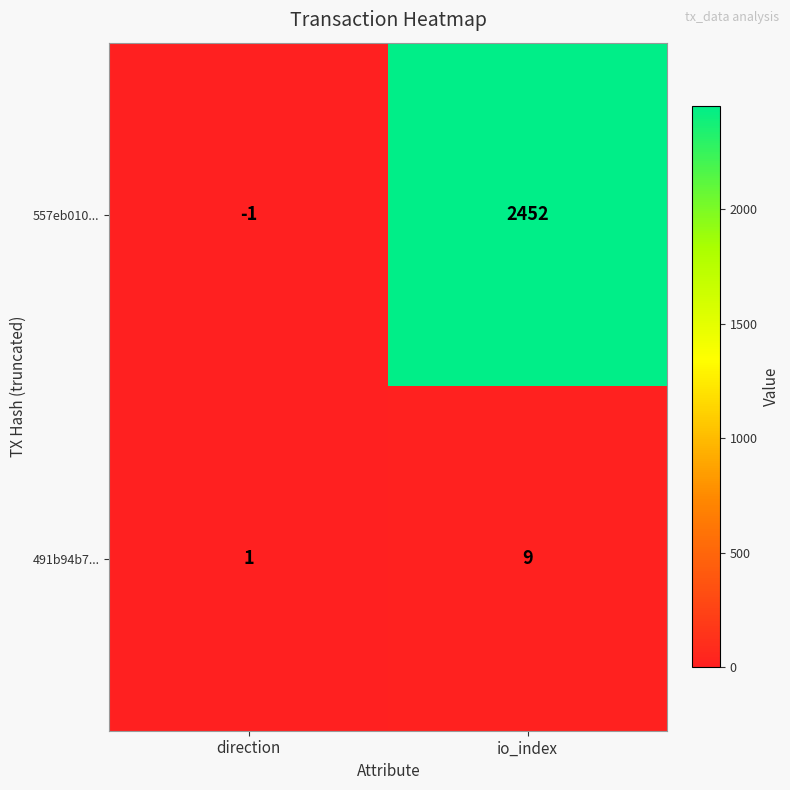

What is the difference between the 491b94b7... values at io_index and direction?

8